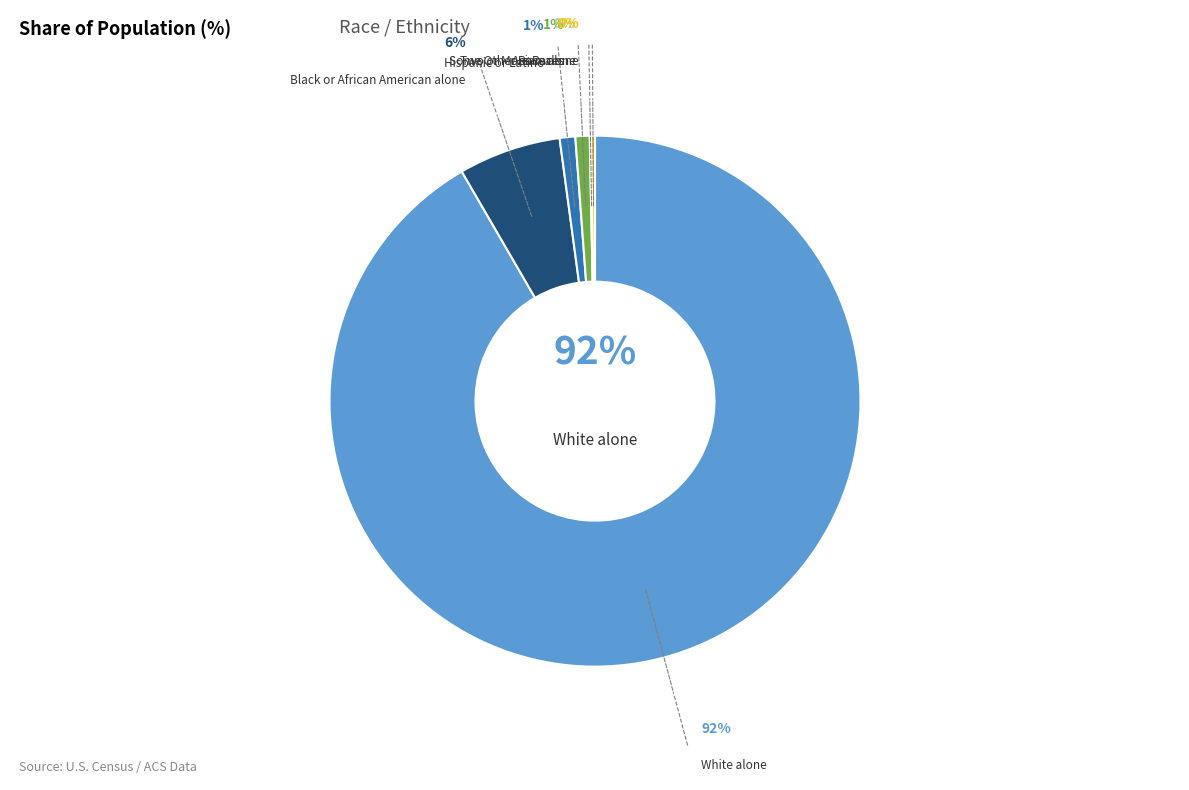

To the nearest percent, what is the average slice percentage?

17%